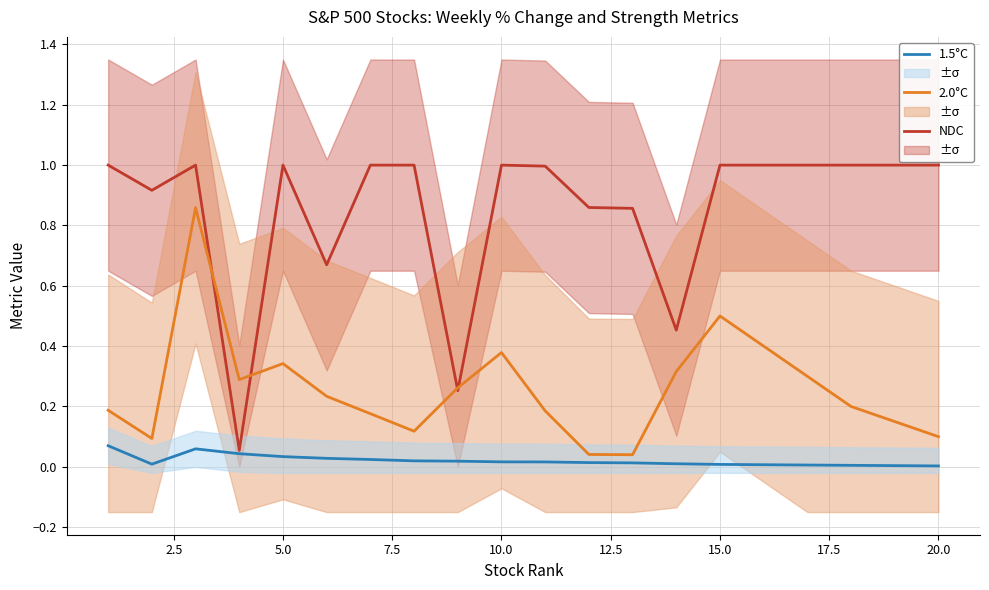

What is the difference between the maximum and minimum values in the NDC series?

0.9